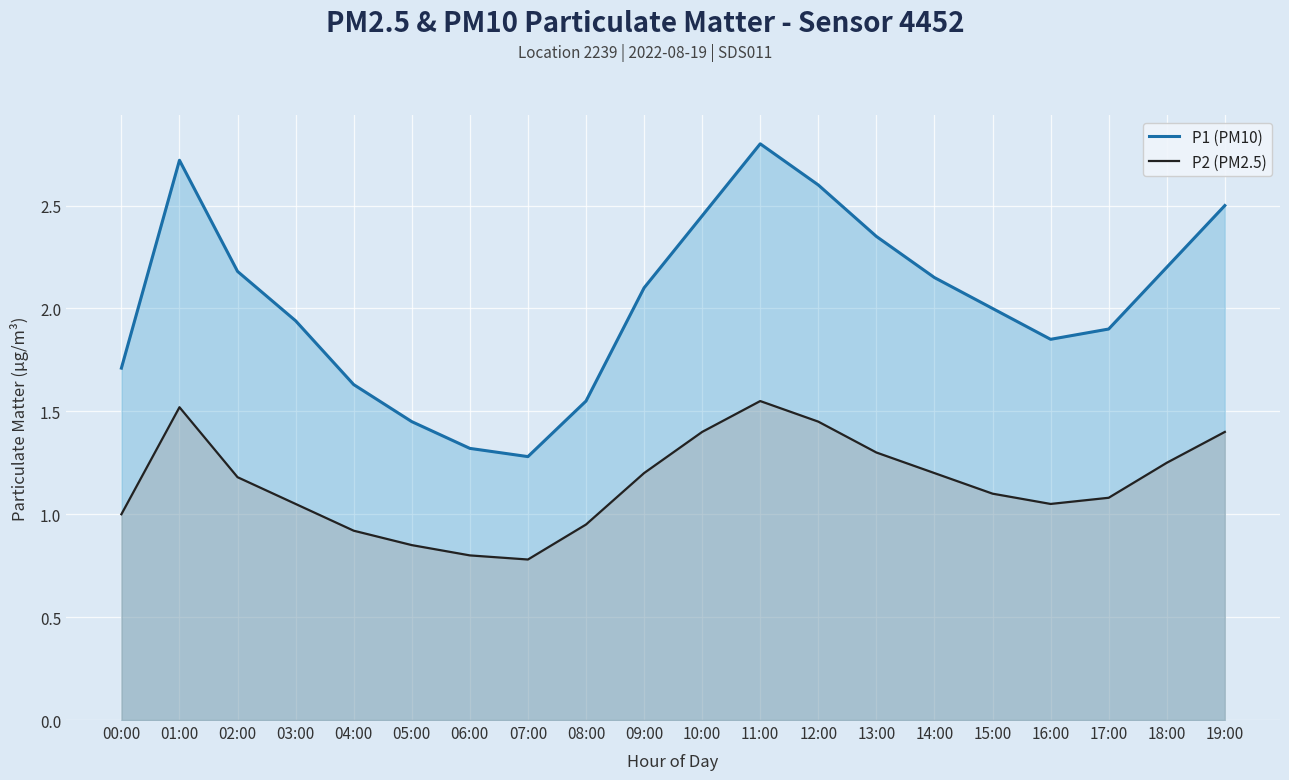

The P1 (PM10) series shows 2.7 at 01:00. True or false?

True